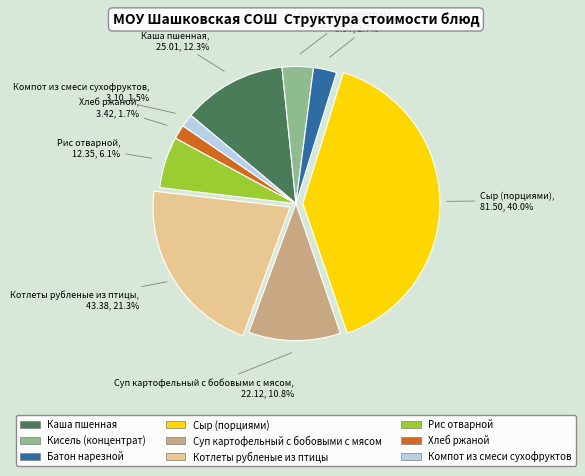

To the nearest percent, what is the difference between the largest and smallest slice percentages?

38%